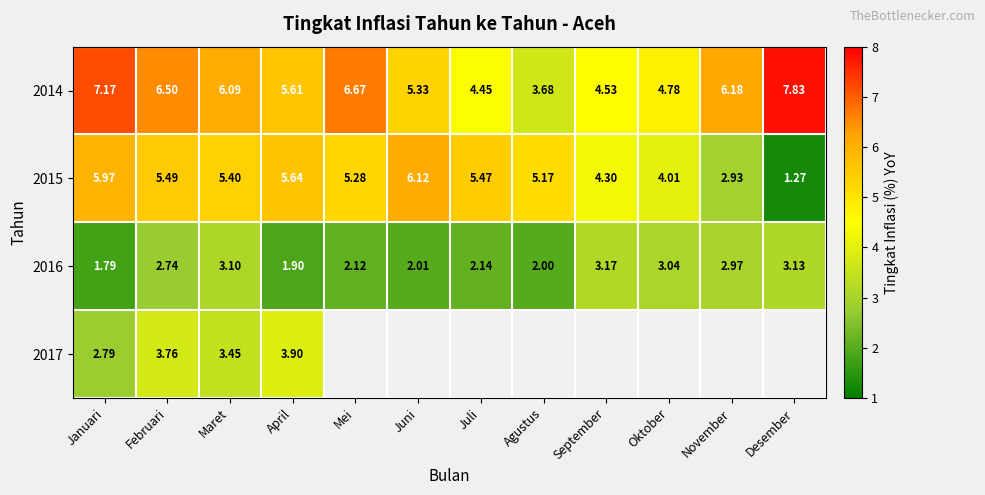

At which label does 2016 first exceed 2?

Februari